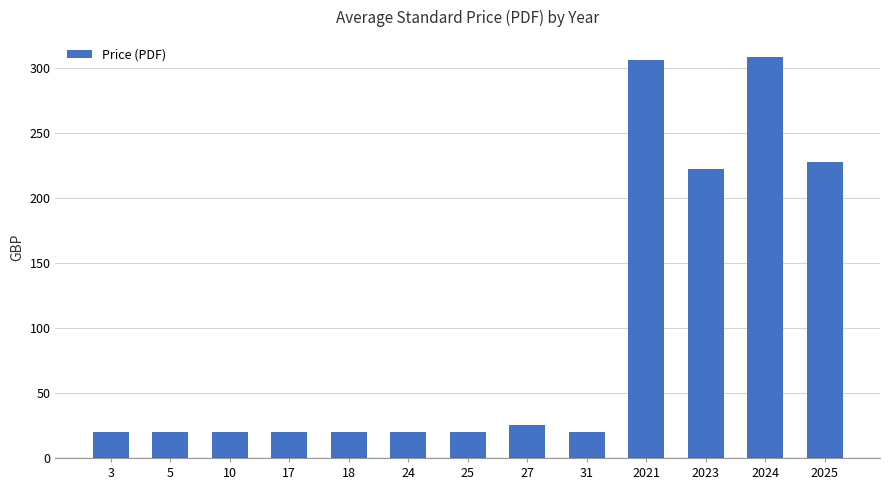

What is the difference between the maximum and second lowest values?

288.0